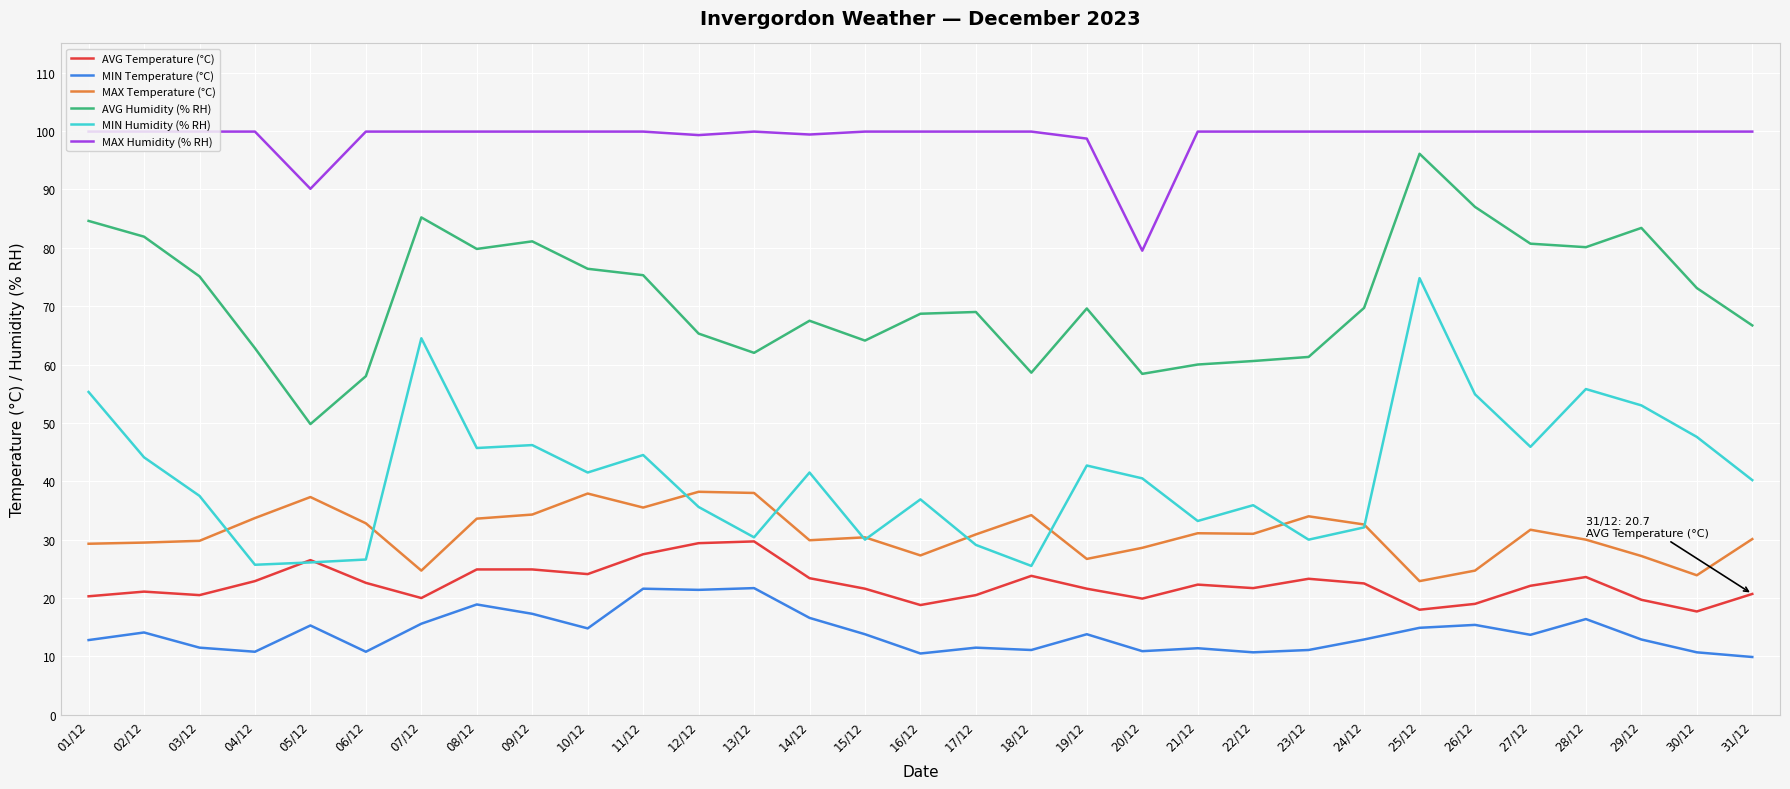

The value of AVG Temperature (°C) at 04/12 is 32.3. True or false?

False